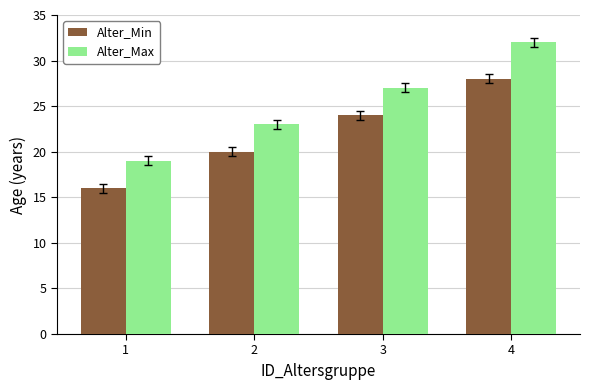

What are all the series names shown in the legend?

Alter_Min, Alter_Max